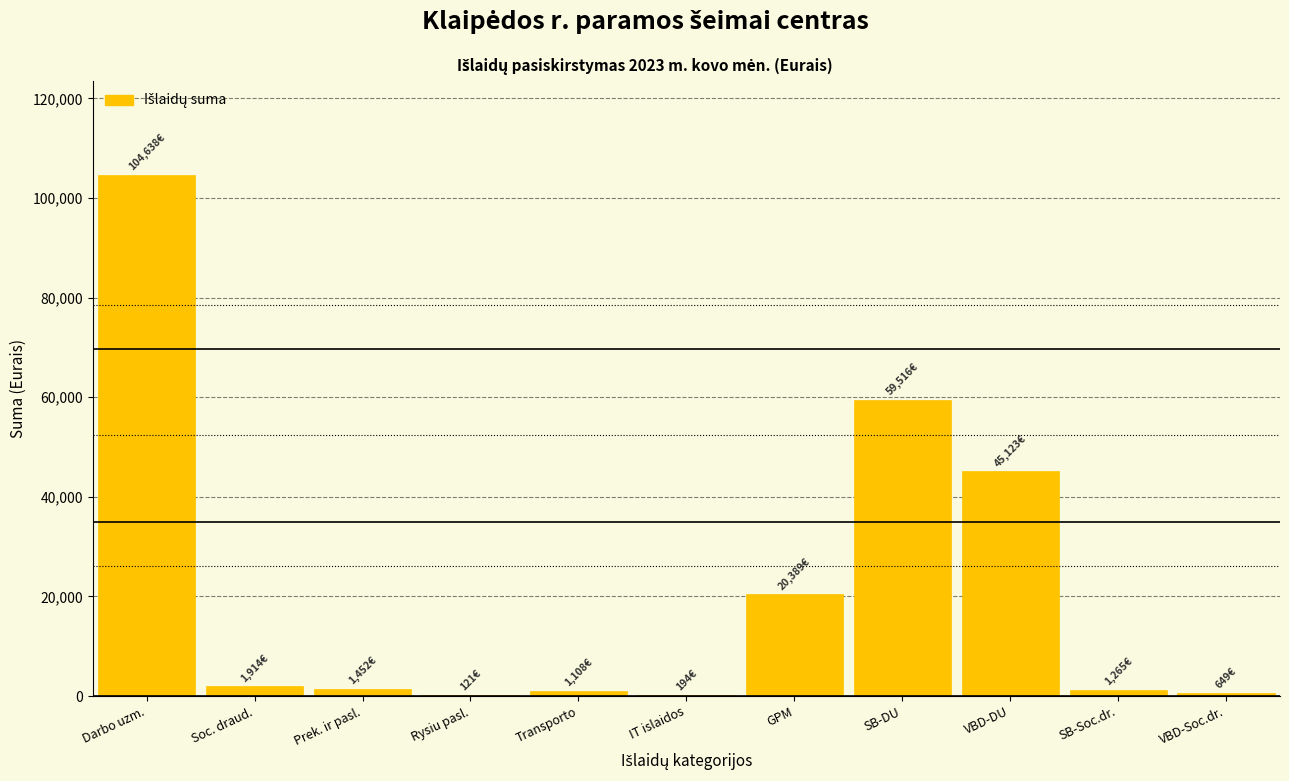

Between SB-DU and Prek. ir pasl., which is larger?

SB-DU